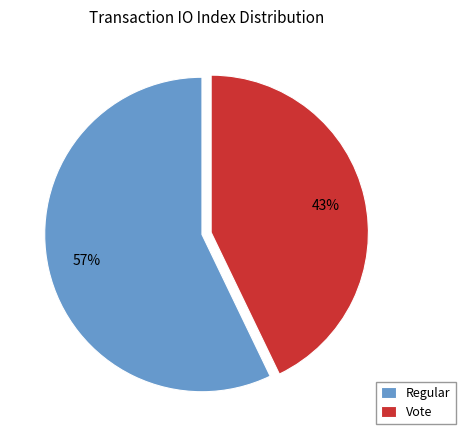

Which has a higher value, Vote or Regular?

Regular